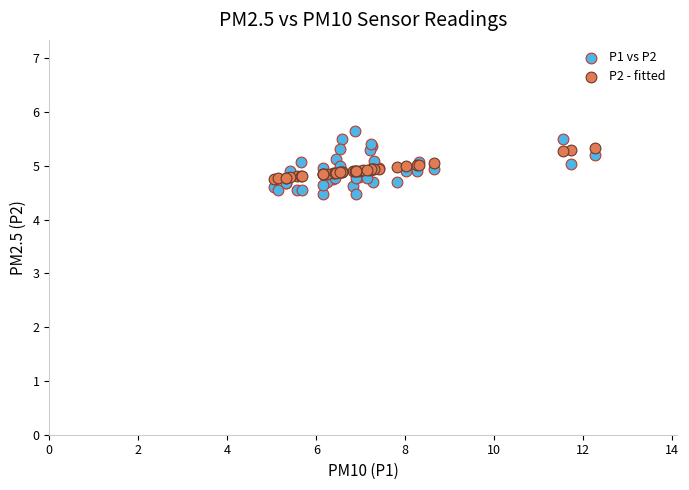

Which series reaches the maximum Y coordinate?

P1 vs P2